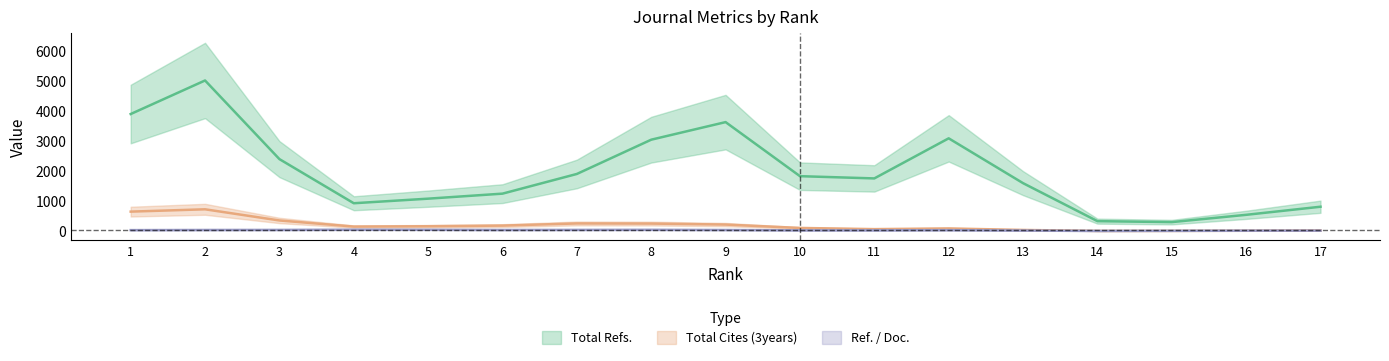

Where does the Ref. / Doc. series first go above 33?

2